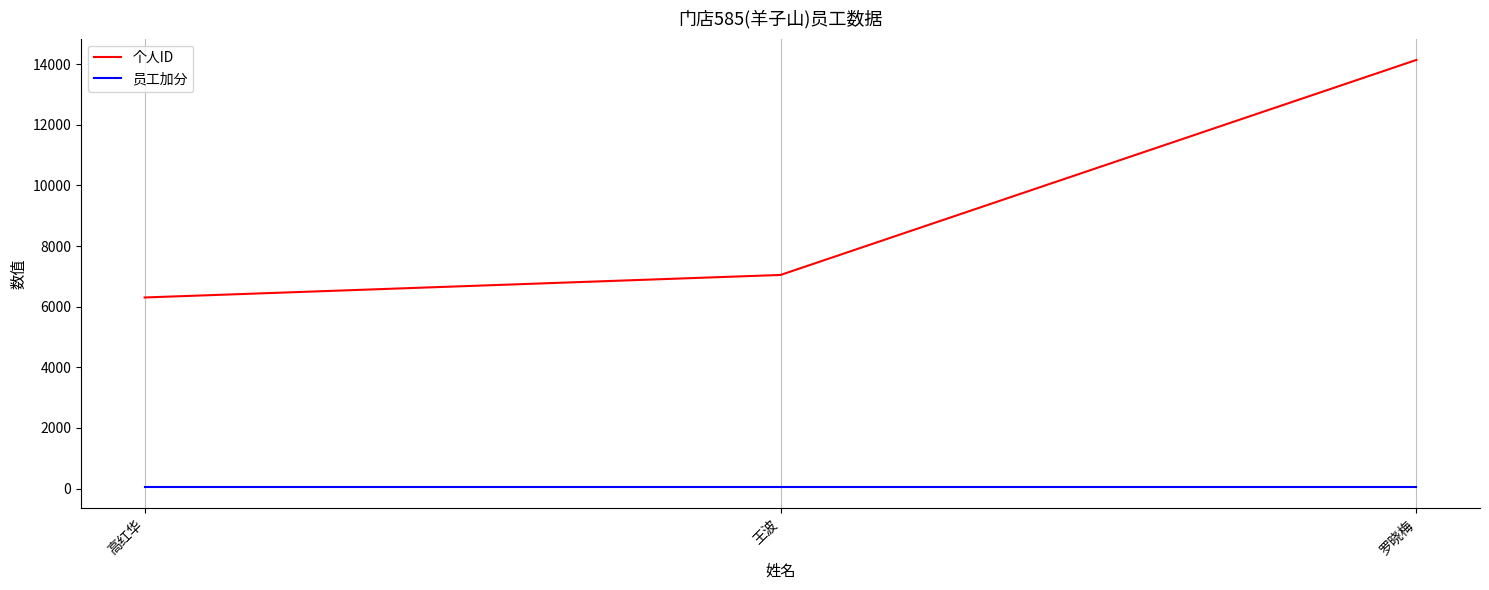

Which category has the lowest value in the 个人ID series?

高红华